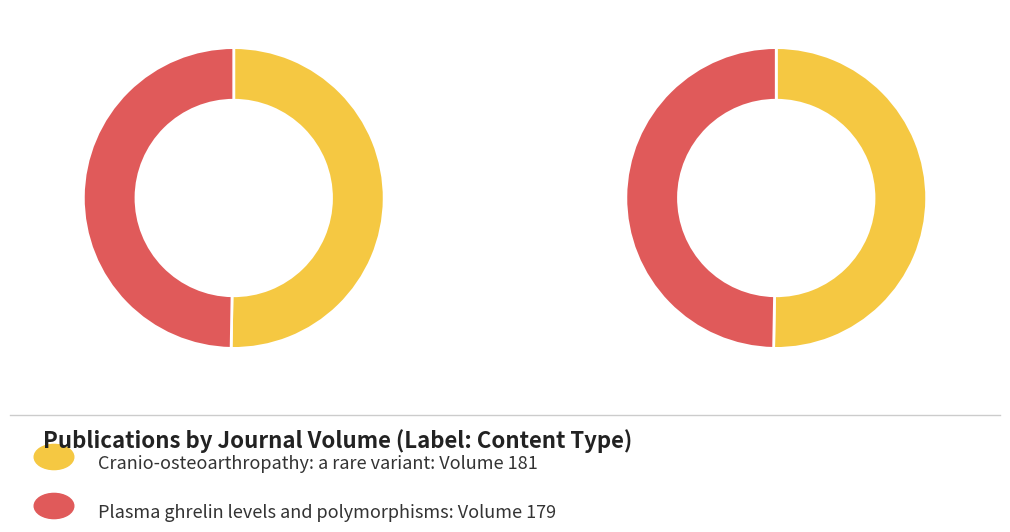

Rank the categories by value from highest to lowest.

Cranio-osteoarthropathy: a rare variant, Plasma ghrelin levels and polymorphisms